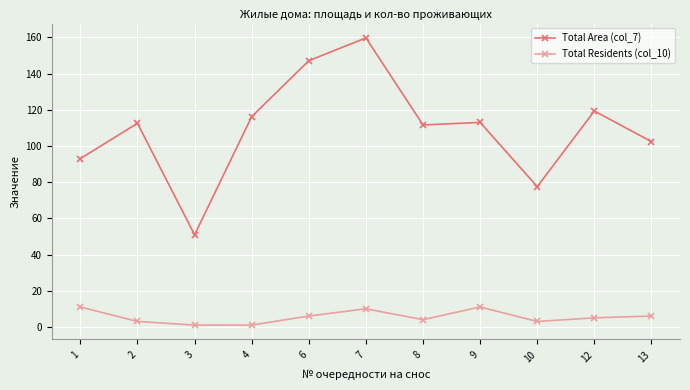

Count the Total Residents (col_10) values in the range 3 to 10.

7